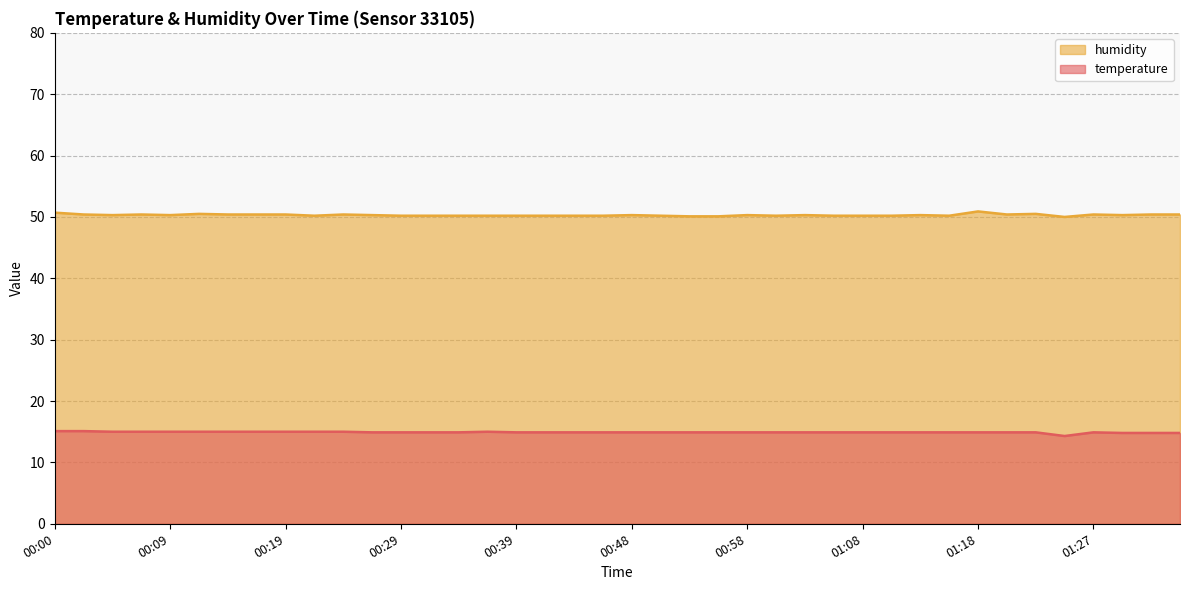

What is the sum of all temperature values?

596.5